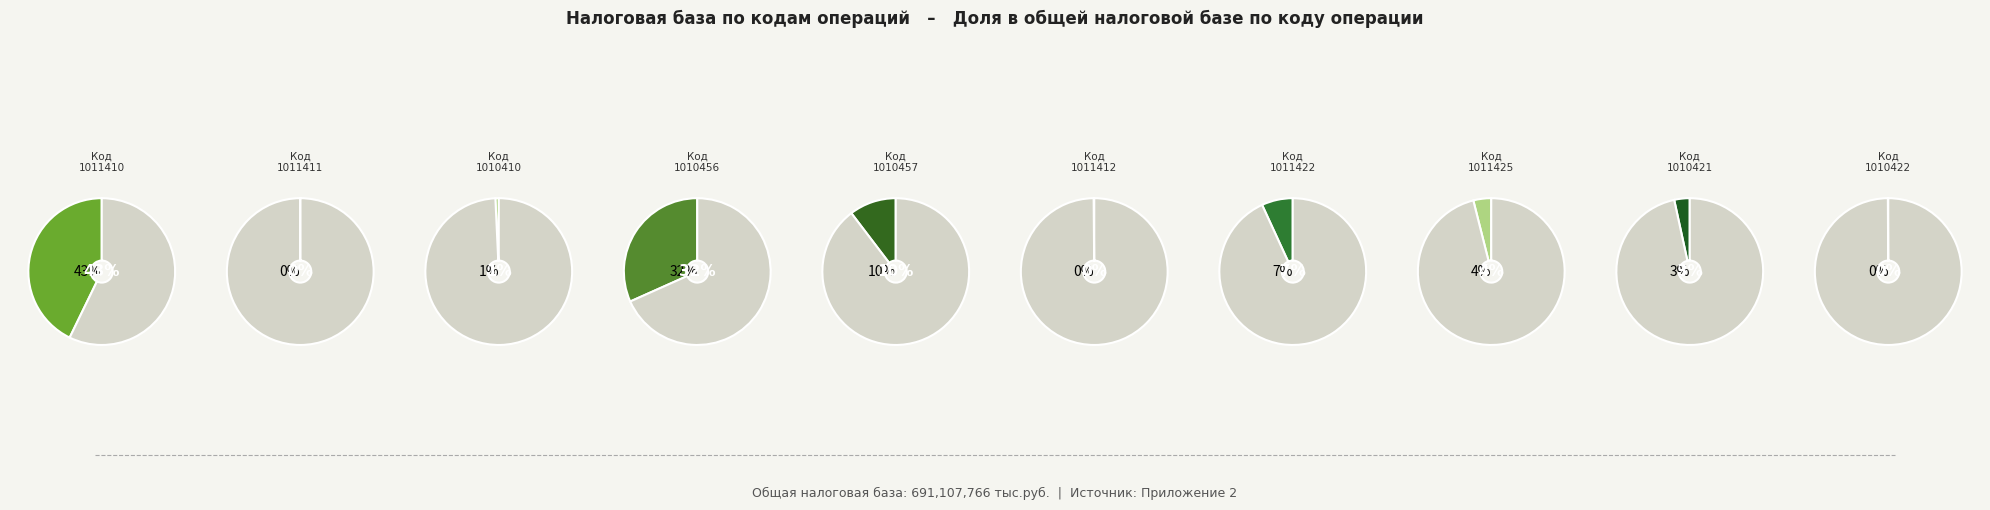

Which category has the smallest portion of the pie?

1011411